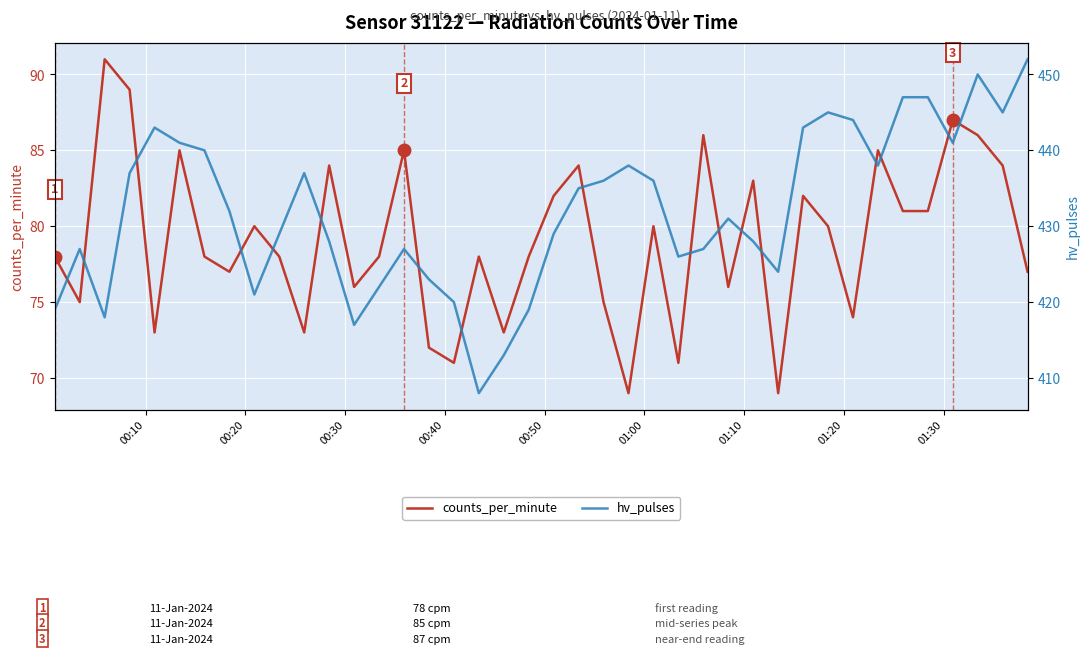

What is the maximum value for counts_per_minute?

91